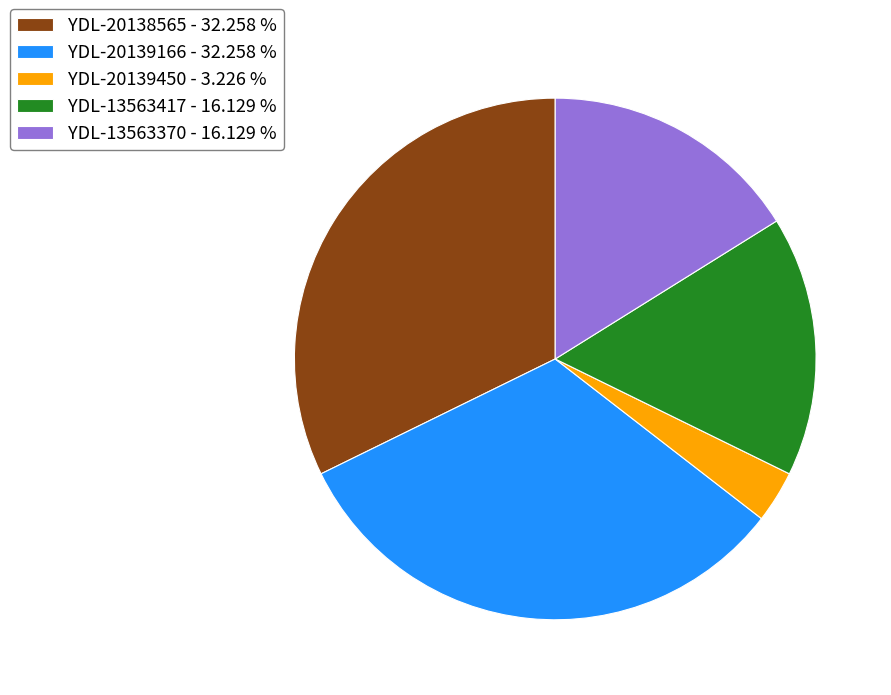

Is the sum of YDL-20139166 - 32.258 % and YDL-20139450 - 3.226 % greater than half?

No